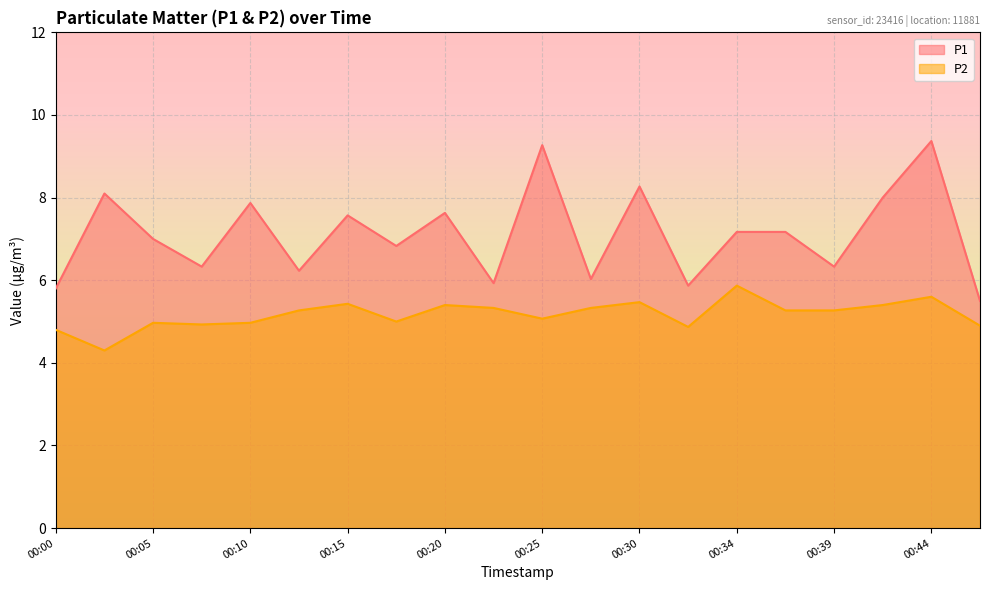

How many data points in P2 are less than 5?

7